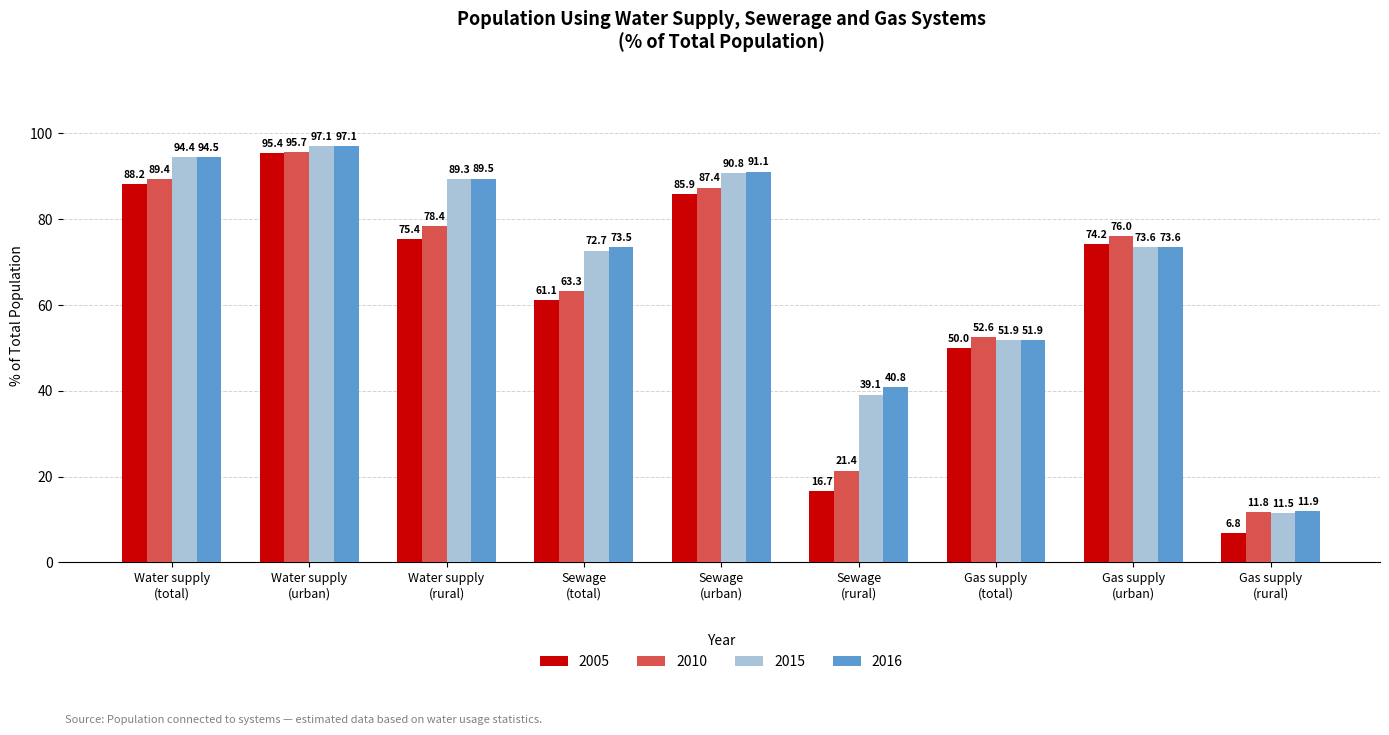

What is the difference between the highest and lowest values at Gas supply
(urban)?

2.4